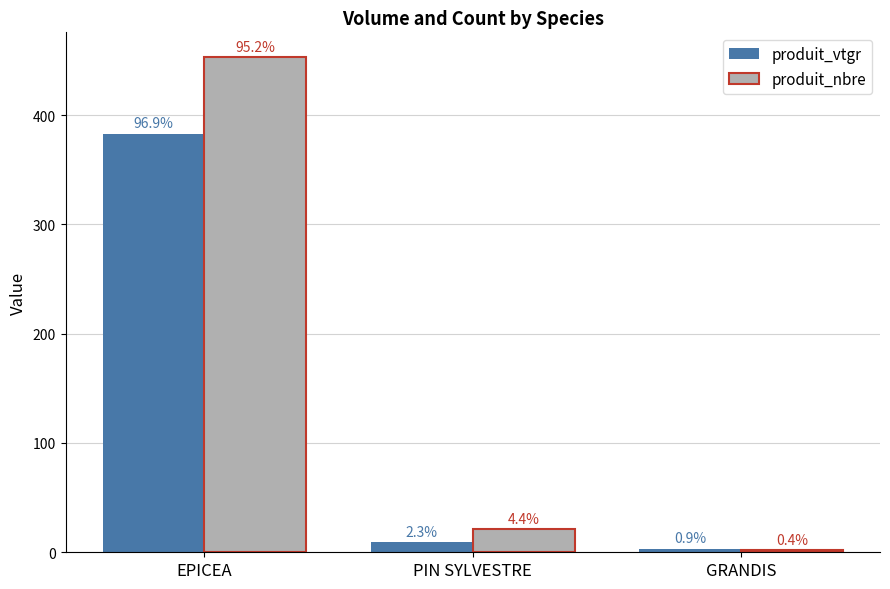

What are all the series names shown in the legend?

produit_vtgr, produit_nbre